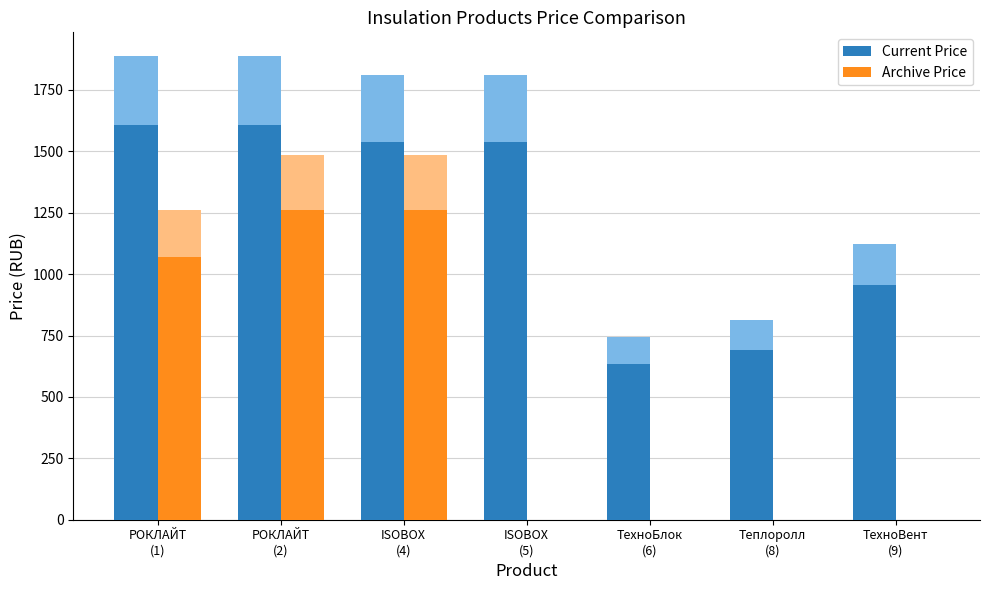

At which label does Archive Price reach its peak?

РОКЛАЙТ
(2)